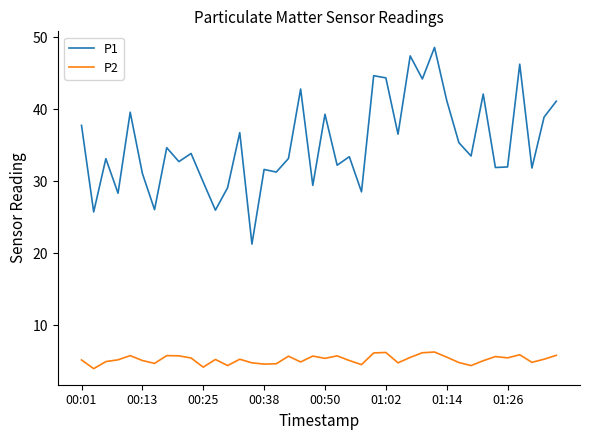

Rank the series by their maximum value, from highest to lowest.

P1, P2